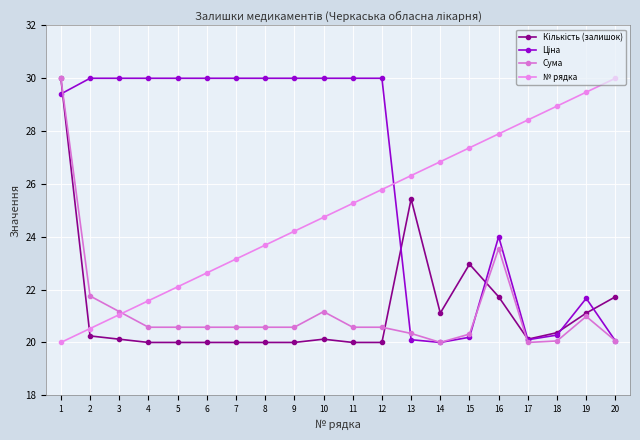

Reading right to left, what are all the values shown in this chart?

Кількість (залишок): 21.7	21.1	20.4	20.1	21.7	23.0	21.1	25.4	20.0	20.0	20.1	20.0	20.0	20.0	20.0	20.0	20.0	20.1	20.2	30.0
Ціна: 20.1	21.7	20.3	20.1	24.0	20.2	20.0	20.1	30.0	30.0	30.0	30.0	30.0	30.0	30.0	30.0	30.0	30.0	30.0	29.4
Сума: 20.1	21.0	20.1	20.0	23.6	20.3	20.0	20.3	20.6	20.6	21.2	20.6	20.6	20.6	20.6	20.6	20.6	21.2	21.8	30.0
№ рядка: 30.0	29.5	28.9	28.4	27.9	27.4	26.8	26.3	25.8	25.3	24.7	24.2	23.7	23.2	22.6	22.1	21.6	21.1	20.5	20.0